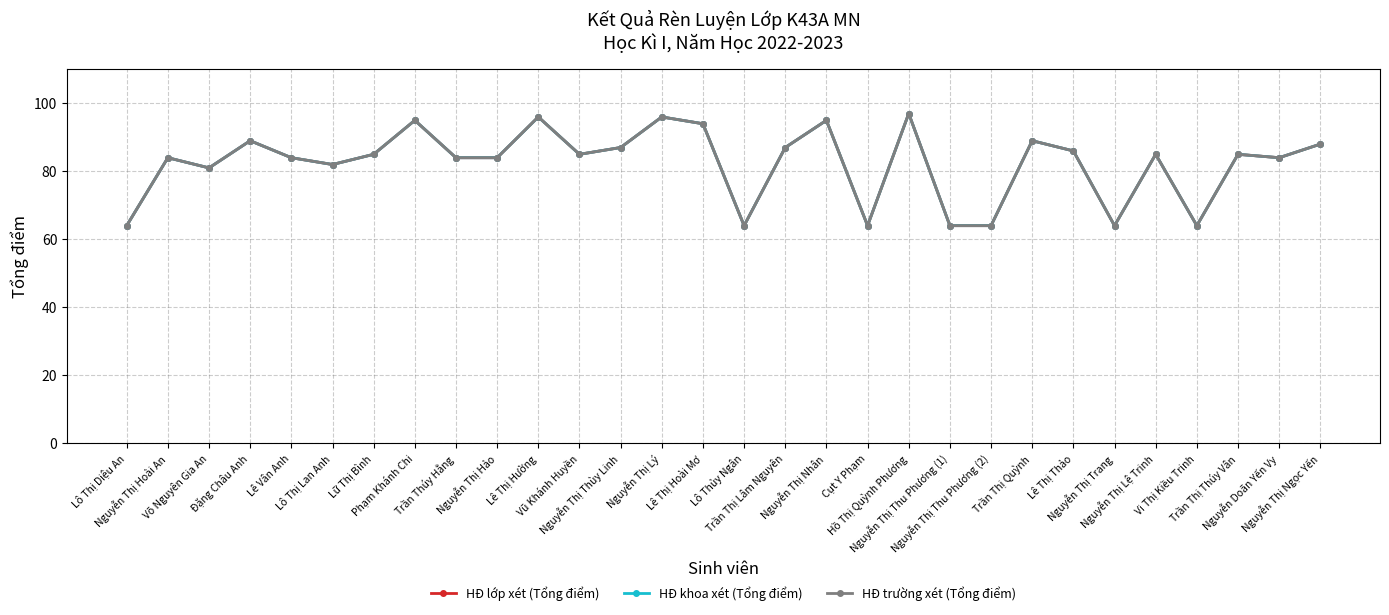

Reading right to left, transcribe all the data shown in this chart.

HĐ lớp xét (Tổng điểm): 88	84	85	64	85	64	86	89	64	64	97	64	95	87	64	94	96	87	85	96	84	84	95	85	82	84	89	81	84	64
HĐ khoa xét (Tổng điểm): 88	84	85	64	85	64	86	89	64	64	97	64	95	87	64	94	96	87	85	96	84	84	95	85	82	84	89	81	84	64
HĐ trường xét (Tổng điểm): 88	84	85	64	85	64	86	89	64	64	97	64	95	87	64	94	96	87	85	96	84	84	95	85	82	84	89	81	84	64